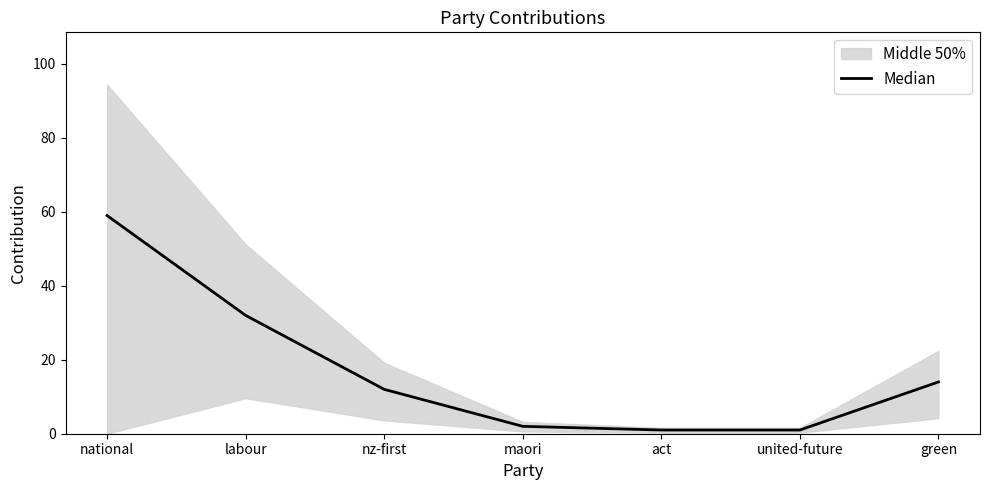

Reading left to right, list all the values displayed in this chart.

59	32	12	2	1	1	14